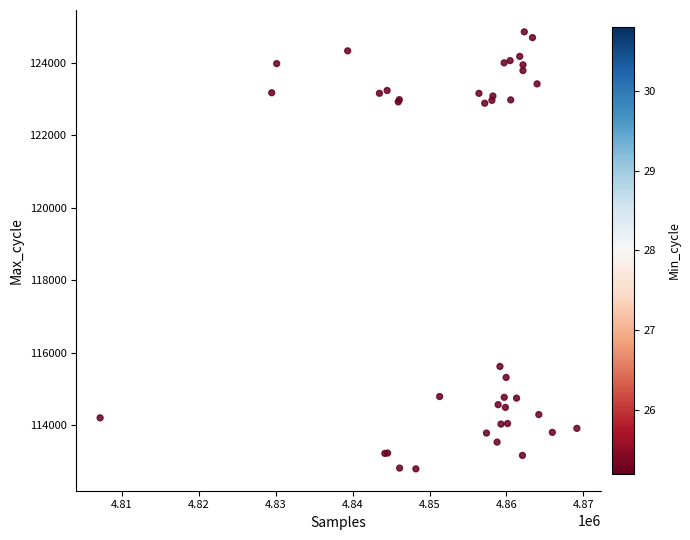

What Y value in the scatter plot is closest to 118820?

115618